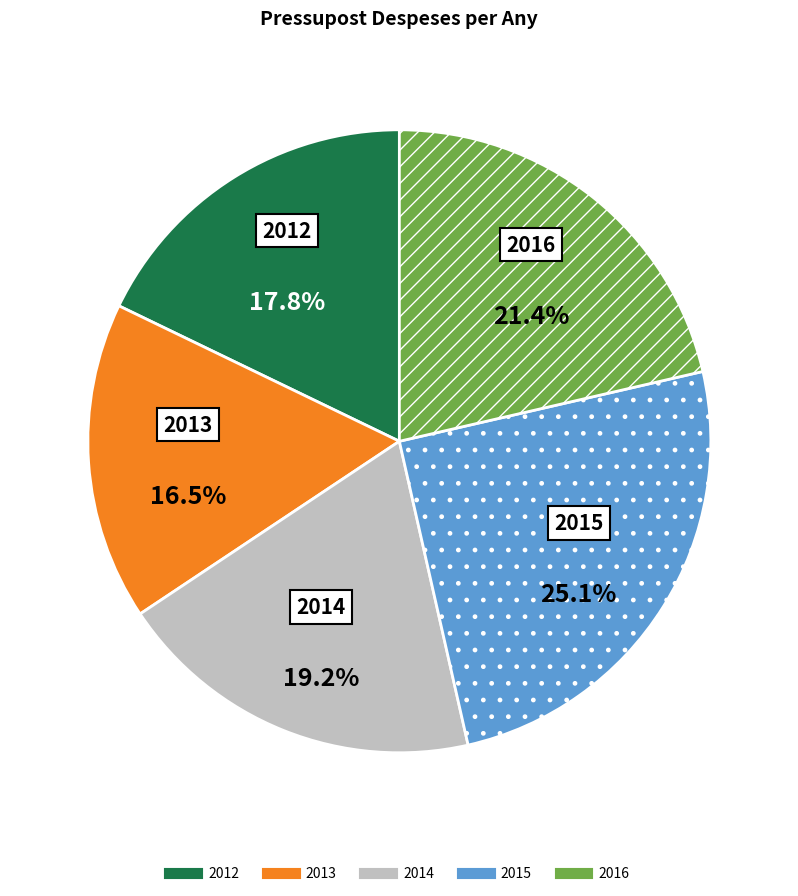

Approximately how many times larger is the value at 2015 compared to 2013?

1.5